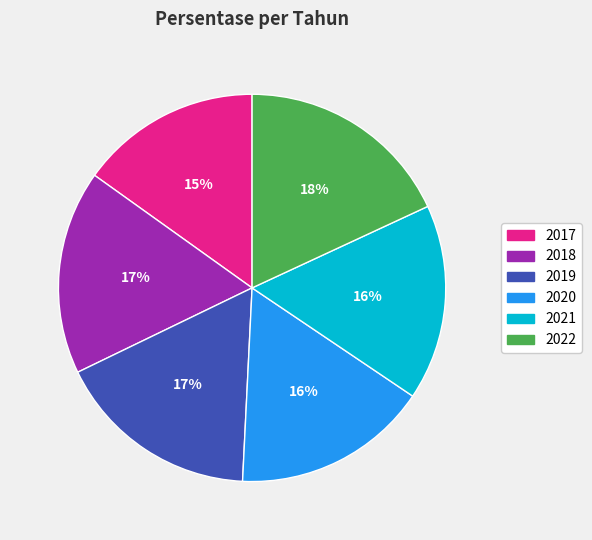

Is the sum of 2018 and 2019 greater than half?

No